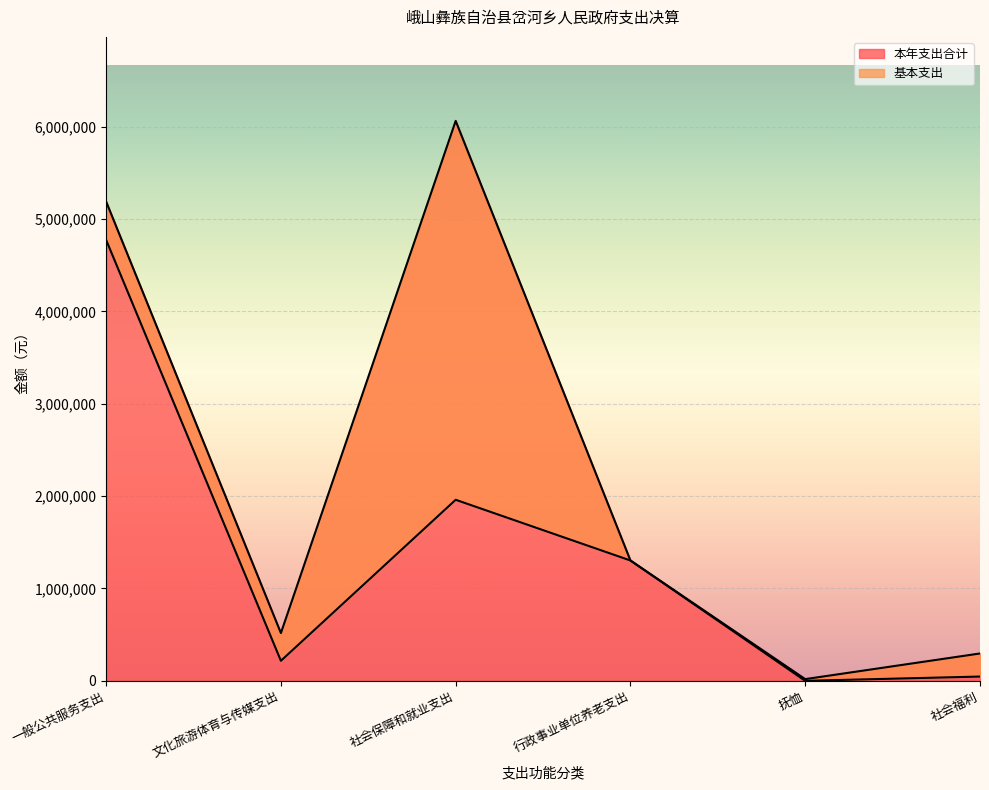

True or false: 本年支出合计 has a value of 495115.5 at 行政事业单位养老支出.

False